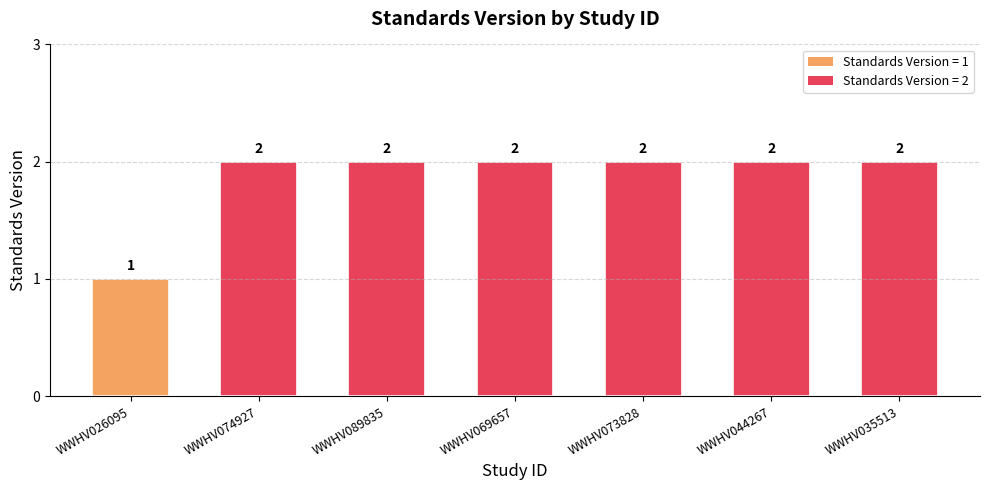

The value at WWHV074927 is 3. True or false?

False